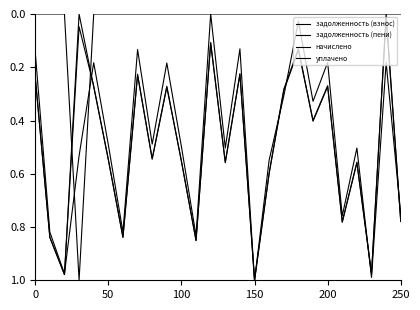

In уплачено, how many points are higher than both neighbors (excluding endpoints)?

1